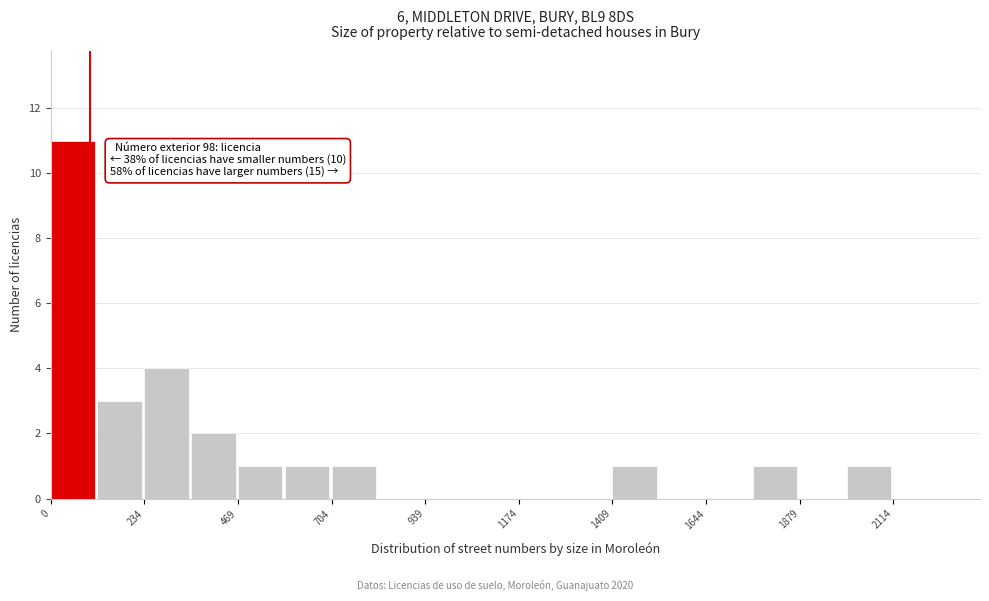

Read against the x-axis, roughly where is the centre of the tallest bar?

50